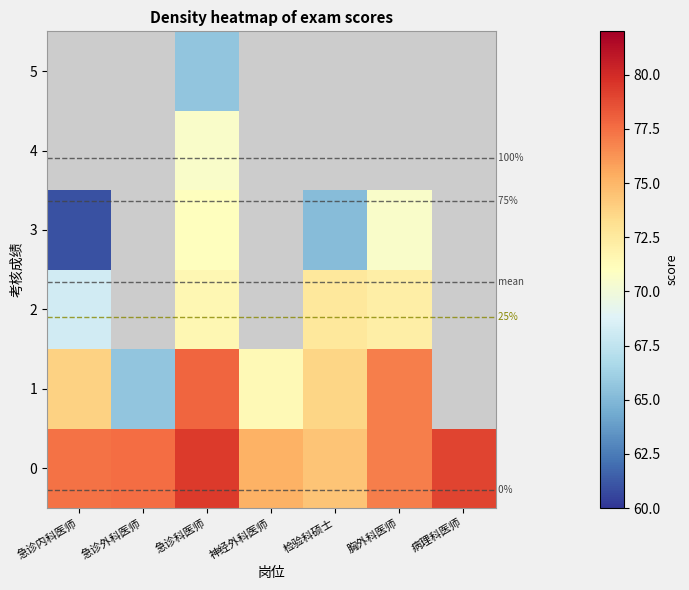

At 胸外科医师, list the series in order from largest to smallest.

0, 1, 2, 3, 4, 5